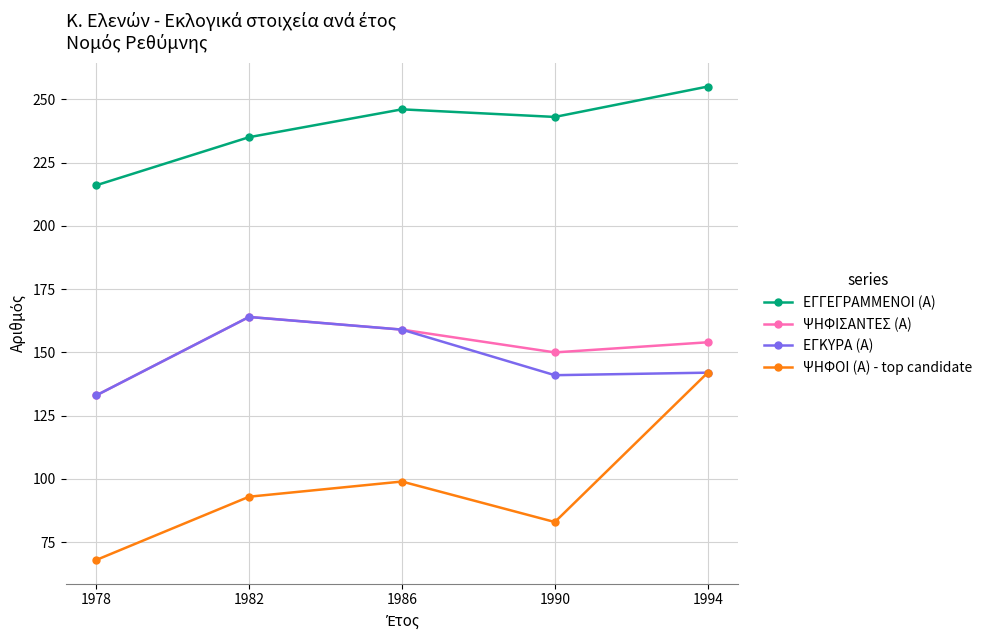

What is the difference between the highest and lowest values at 1990?

160